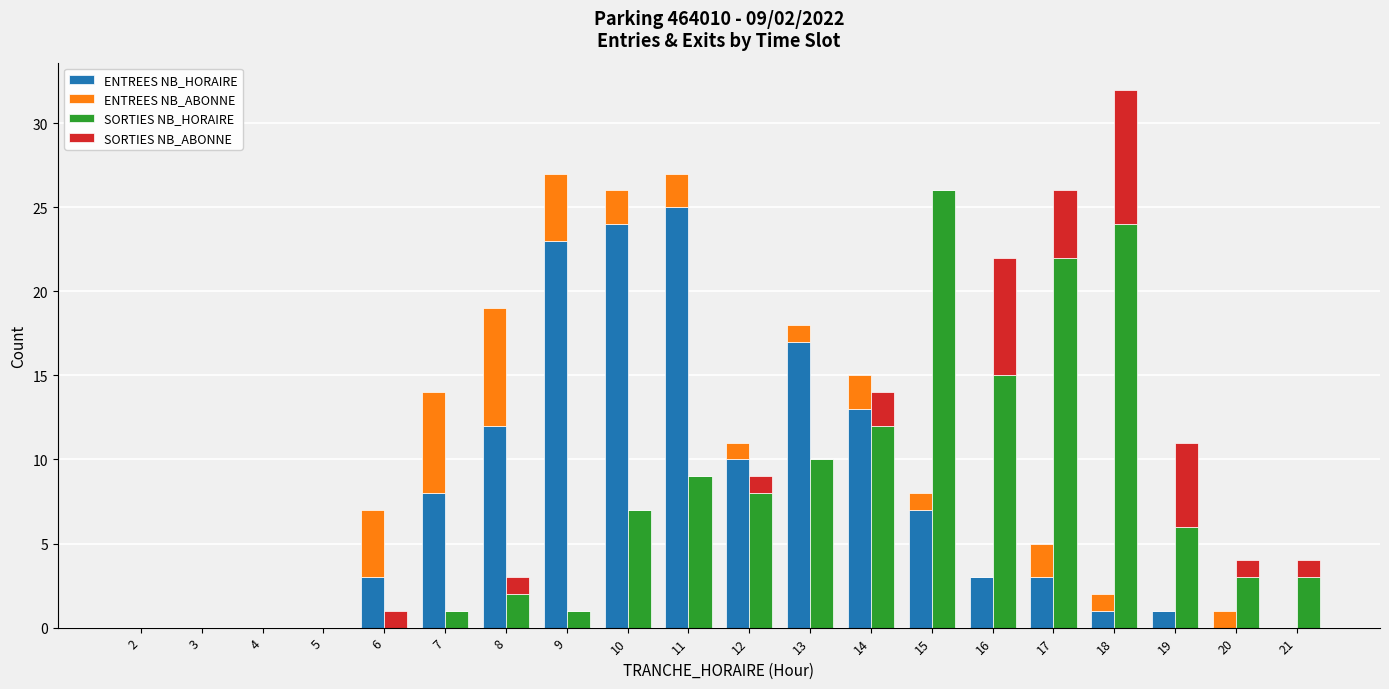

How many groups of bars are there?

20